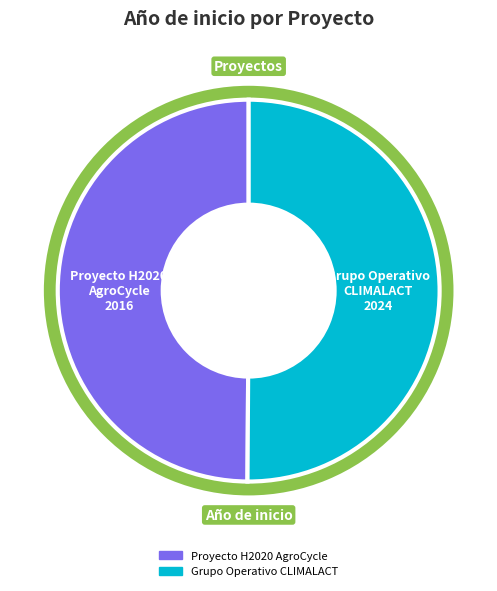

How many segments does this pie chart have?

2